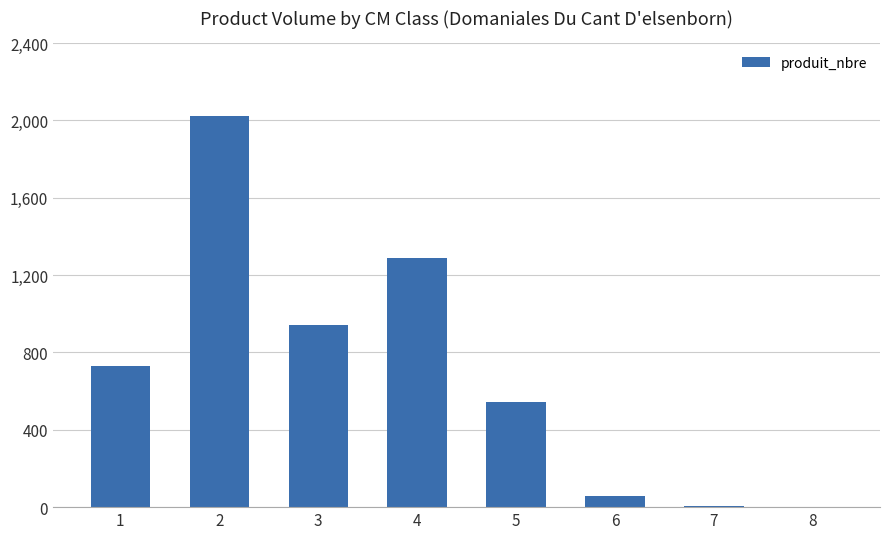

What is the average value?

700